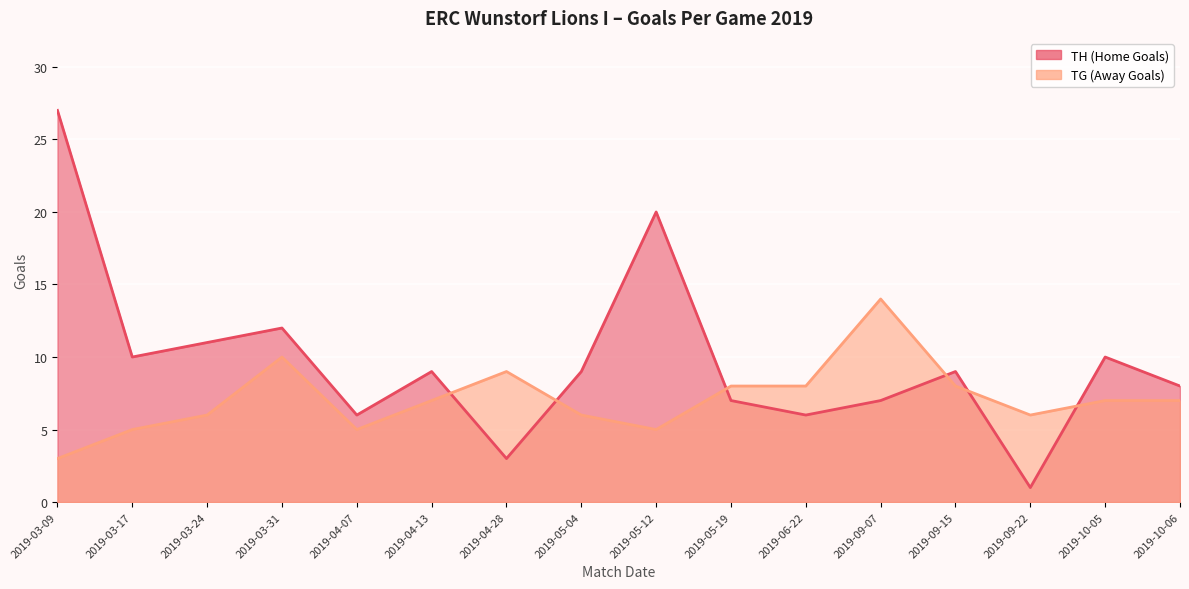

Reading left to right, list all the values displayed in this chart.

TH (Home Goals): 2019-03-09=27	2019-03-17=10	2019-03-24=11	2019-03-31=12	2019-04-07=6	2019-04-13=9	2019-04-28=3	2019-05-04=9	2019-05-12=20	2019-05-19=7	2019-06-22=6	2019-09-07=7	2019-09-15=9	2019-09-22=1	2019-10-05=10	2019-10-06=8
TG (Away Goals): 2019-03-09=3	2019-03-17=5	2019-03-24=6	2019-03-31=10	2019-04-07=5	2019-04-13=7	2019-04-28=9	2019-05-04=6	2019-05-12=5	2019-05-19=8	2019-06-22=8	2019-09-07=14	2019-09-15=8	2019-09-22=6	2019-10-05=7	2019-10-06=7